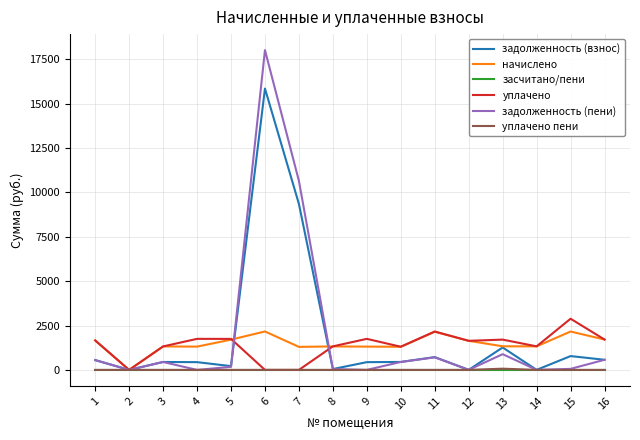

What is the difference between the highest and lowest values at 11?

2162.9